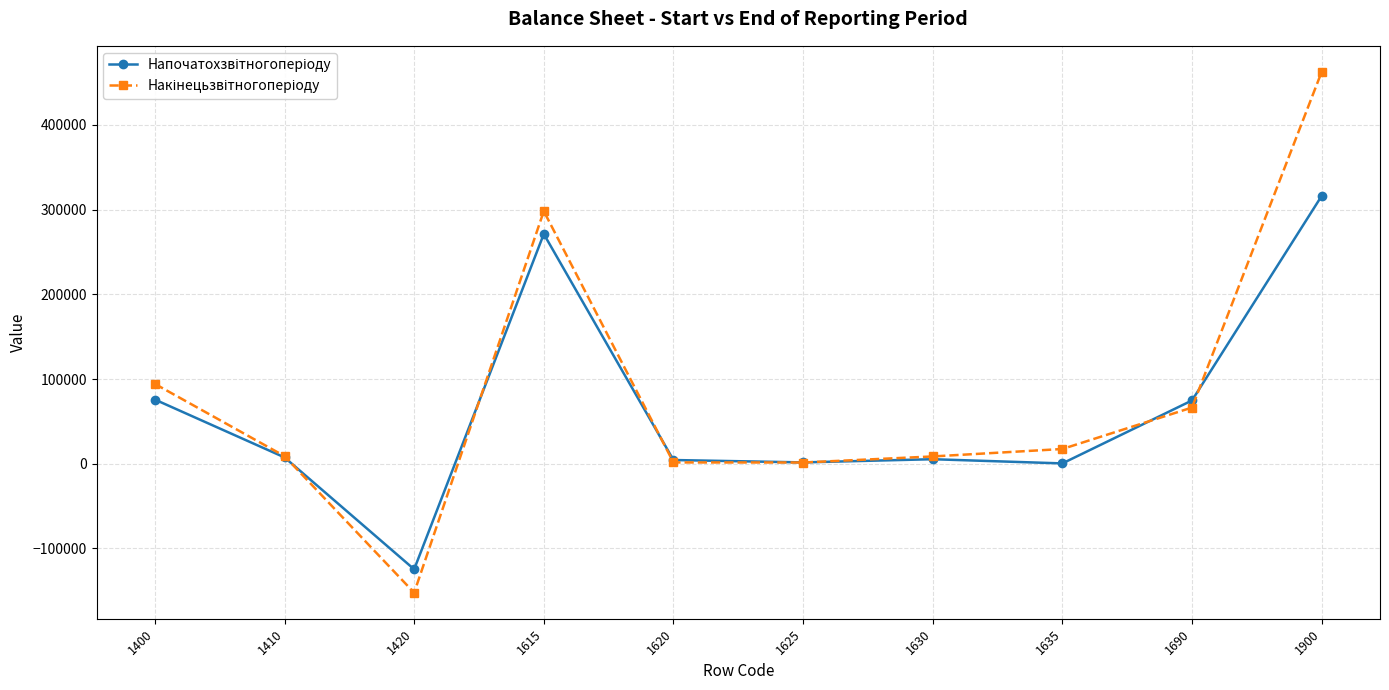

What is the smallest value displayed?

-152276